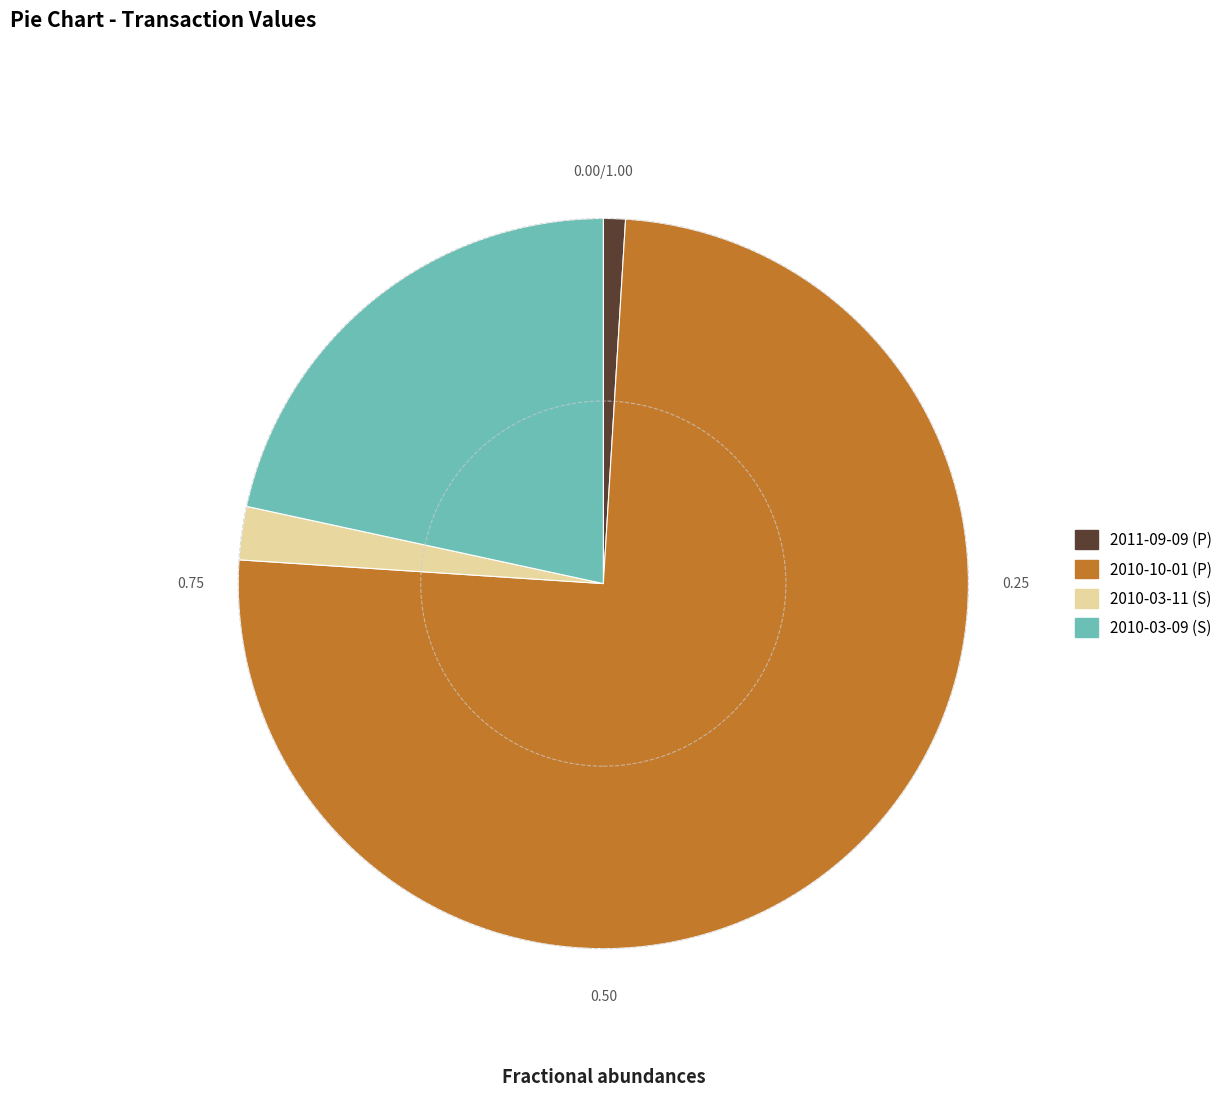

Approximately how many times larger is the value at 2010-03-09 (S) compared to 2010-03-11 (S)?

9.2